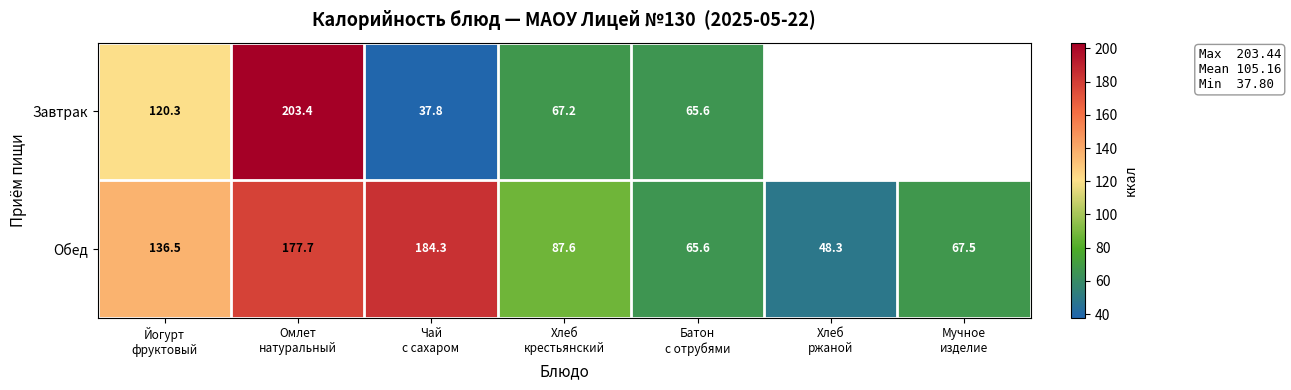

What is the difference between the second highest and second lowest values in the Обед series?

112.1